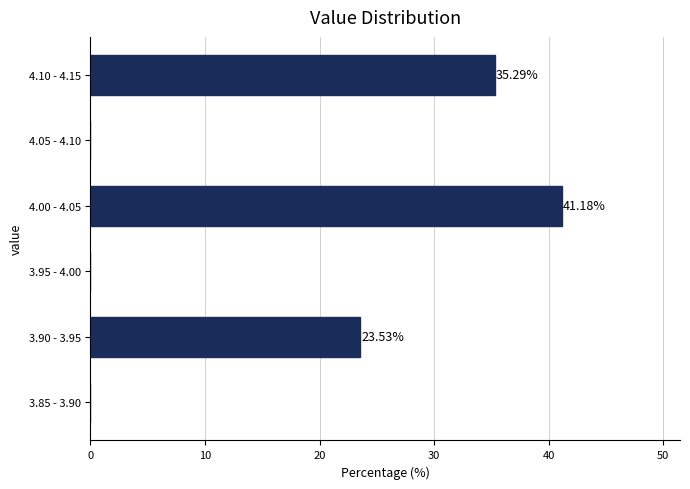

Which has a higher value, 3.85 - 3.90 or 3.90 - 3.95?

3.90 - 3.95